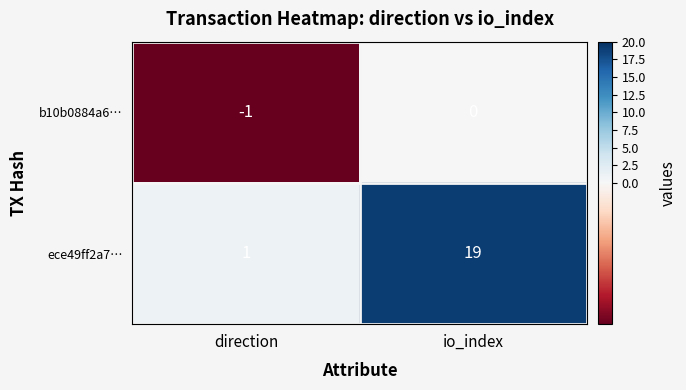

Is it true that ece49ff2a7… equals 1 at direction?

True